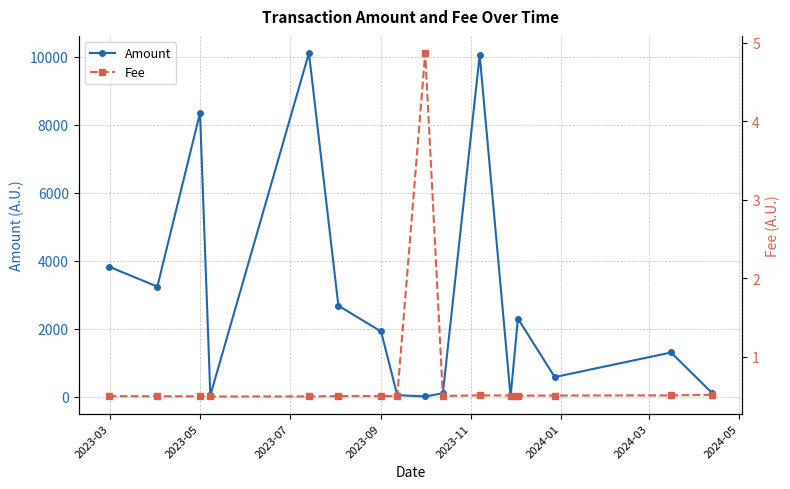

Is this an area chart (filled region under the line)?

No